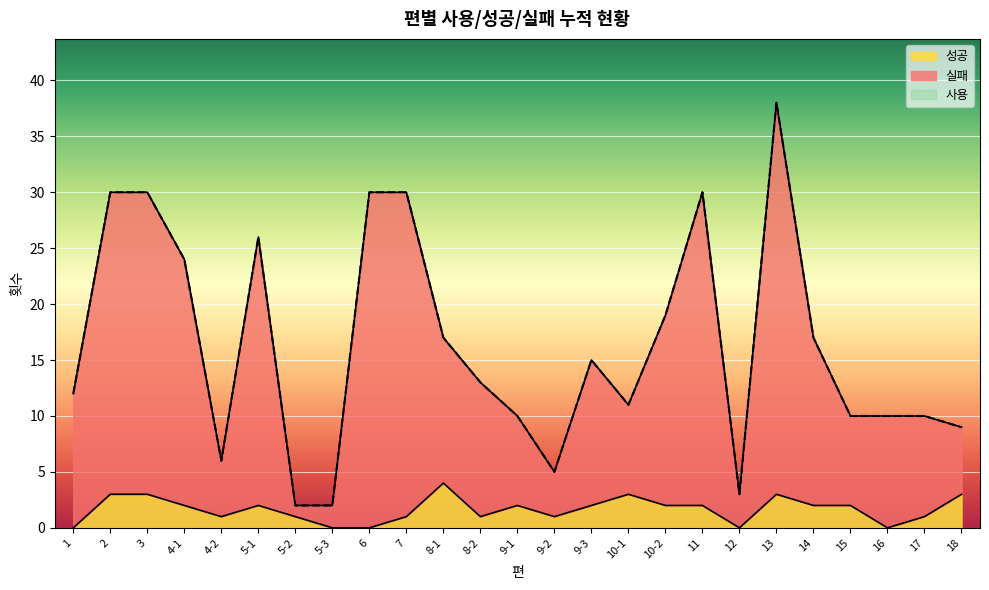

Reading left to right, extract all data points from this chart.

실패: 12	30	30	24	6	26	2	2	30	30	17	13	10	5	15	11	19	30	3	38	17	10	10	10	9
성공: 0	3	3	2	1	2	1	0	0	1	4	1	2	1	2	3	2	2	0	3	2	2	0	1	3
사용: 12	30	30	24	6	26	2	2	30	30	17	13	10	5	15	11	19	30	3	38	17	10	10	10	9